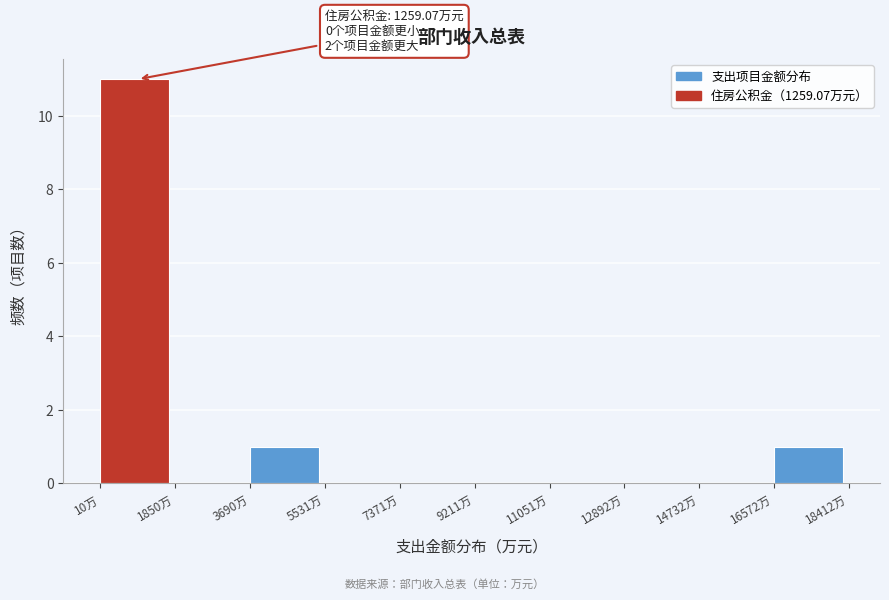

Over which range of the x-axis is the bar tallest?

0 to 1800